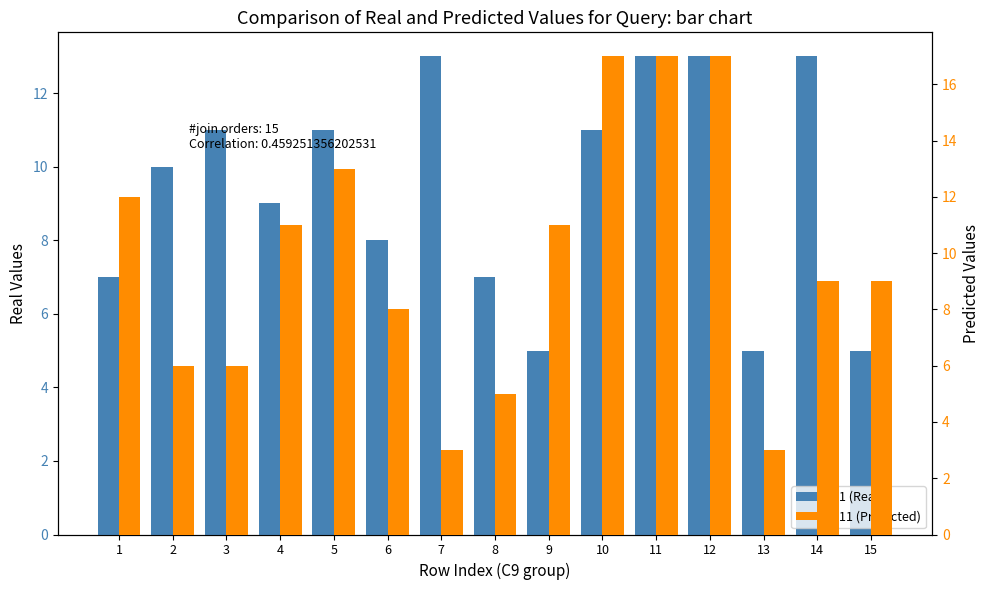

What is the total value across all series at 11?

30